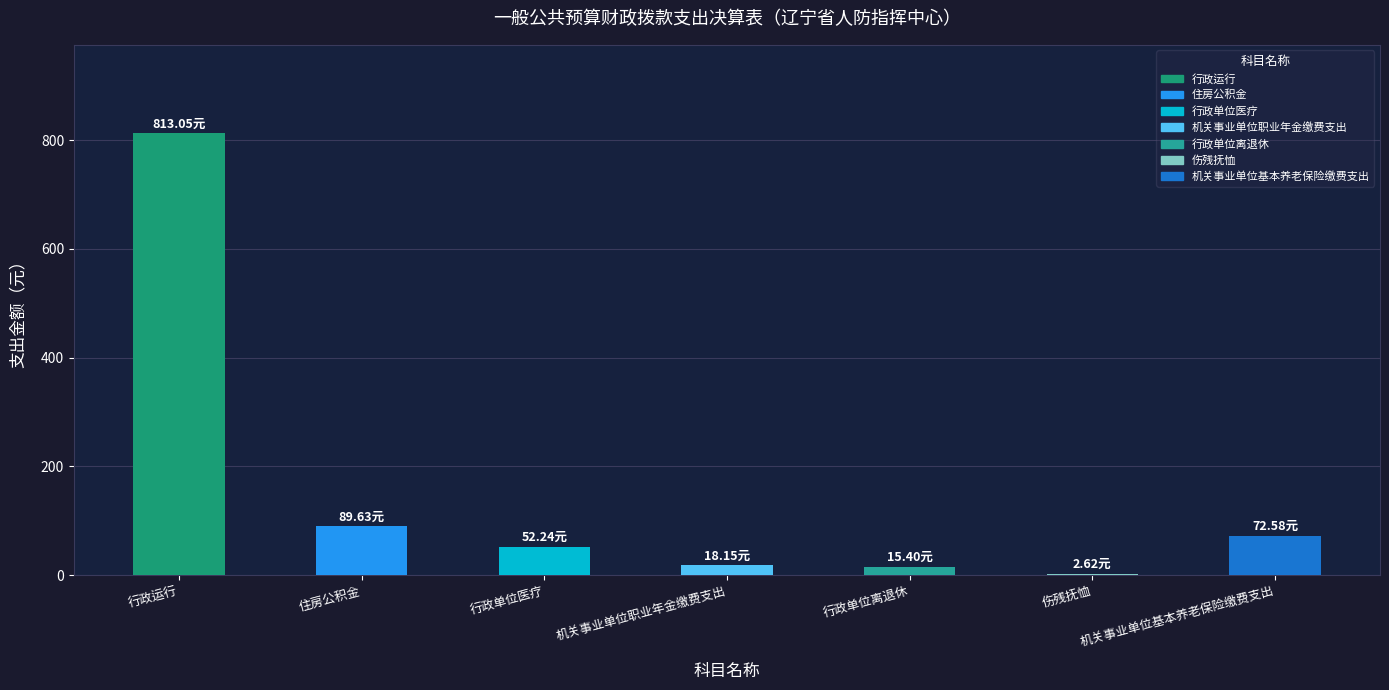

Between 伤残抚恤 and 行政运行, which is larger?

行政运行